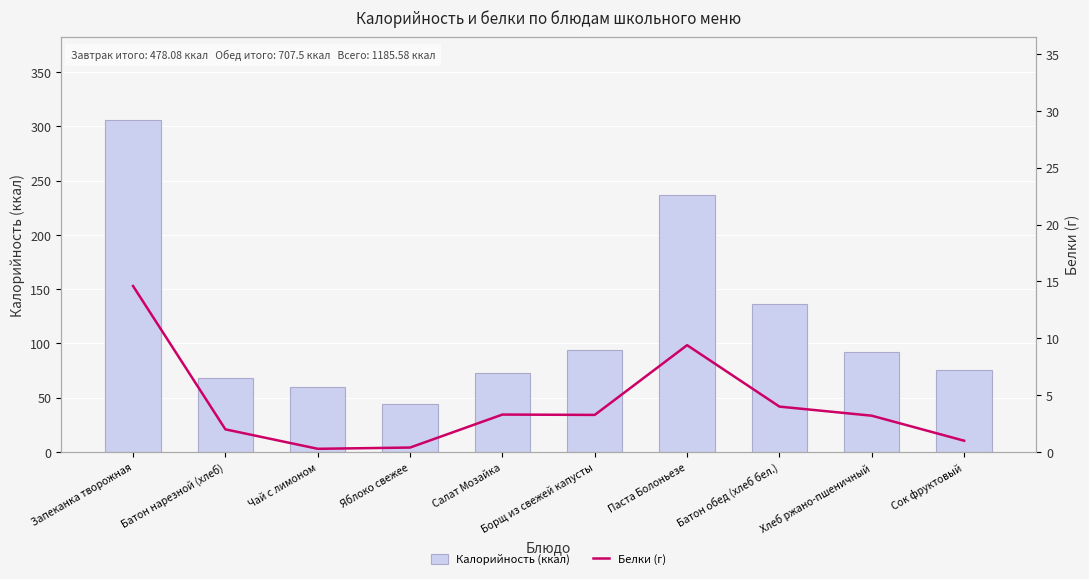

What are all the series names shown in the legend?

Калорийность (ккал), Белки (г)